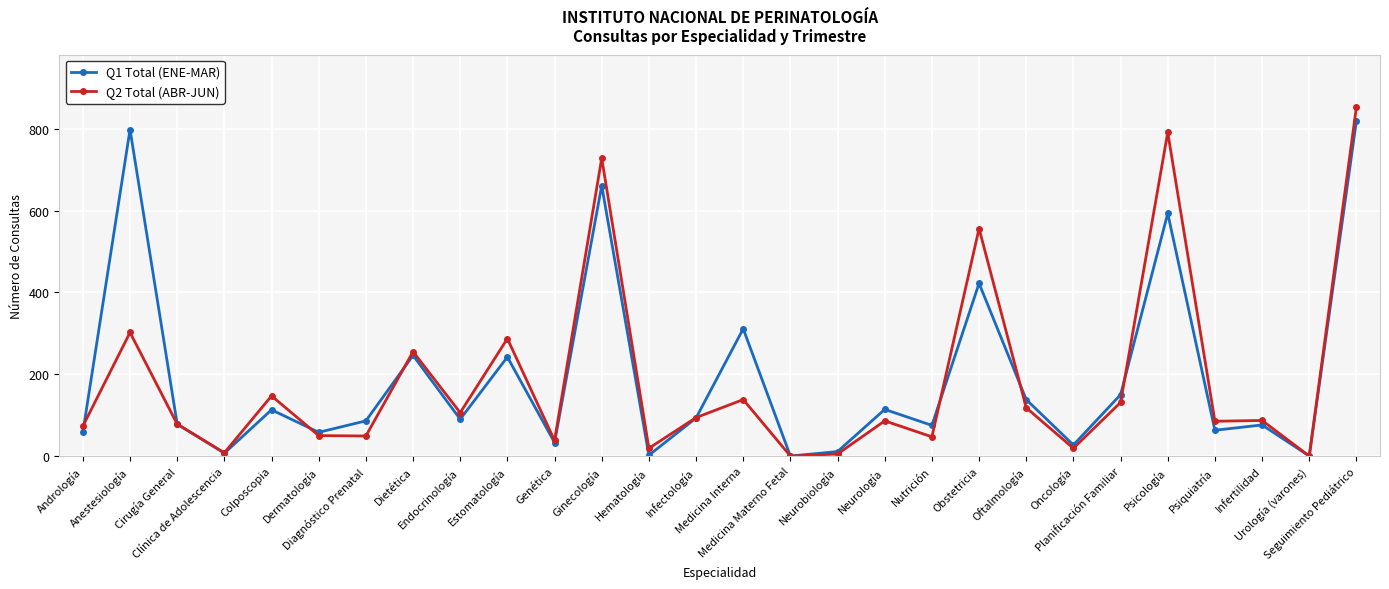

What are all the series names shown in the legend?

Q1 Total (ENE-MAR), Q2 Total (ABR-JUN)